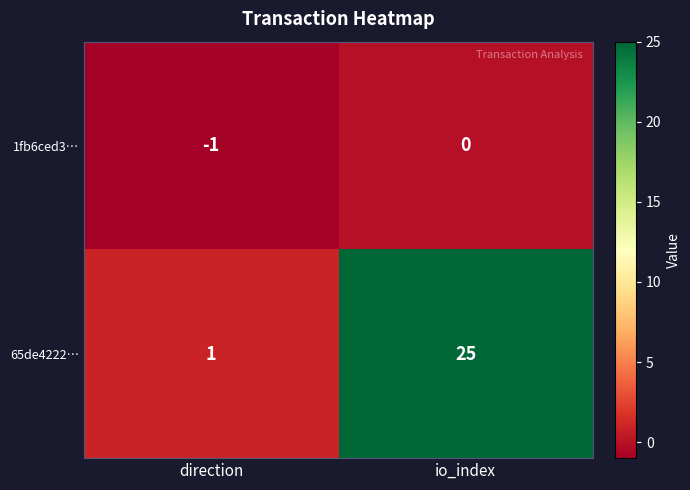

Which series has the largest total across all categories?

65de4222…